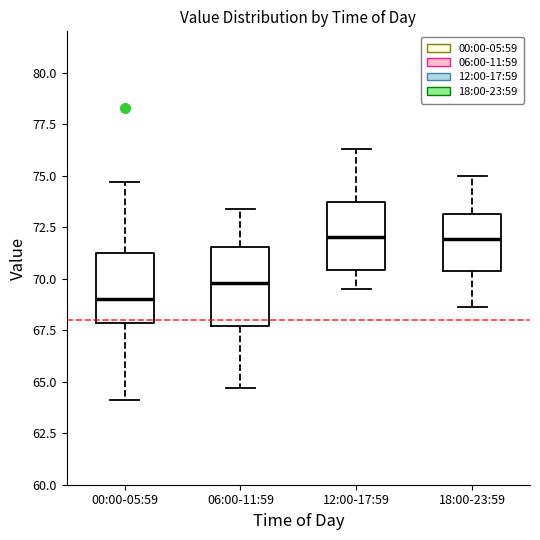

Reading left to right, read every box against the y-axis: the position of its median line, the range the box covers, and the ends of its whiskers. The values are not printed on the chart, so give them approximately, as read against the axis.

00:00-05:59: median 69.0, box 68.0 to 71.5, whiskers 64.0 to 74.5
06:00-11:59: median 70.0, box 67.5 to 71.5, whiskers 64.5 to 73.5
12:00-17:59: median 72.0, box 70.5 to 73.5, whiskers 69.5 to 76.5
18:00-23:59: median 72.0, box 70.5 to 73.0, whiskers 68.5 to 75.0